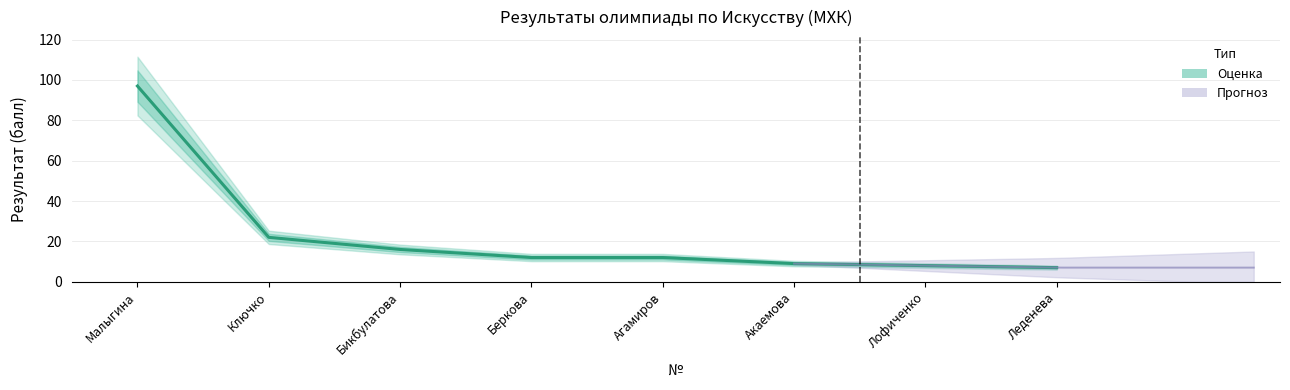

Which category has the highest value across all series?

Малыгина